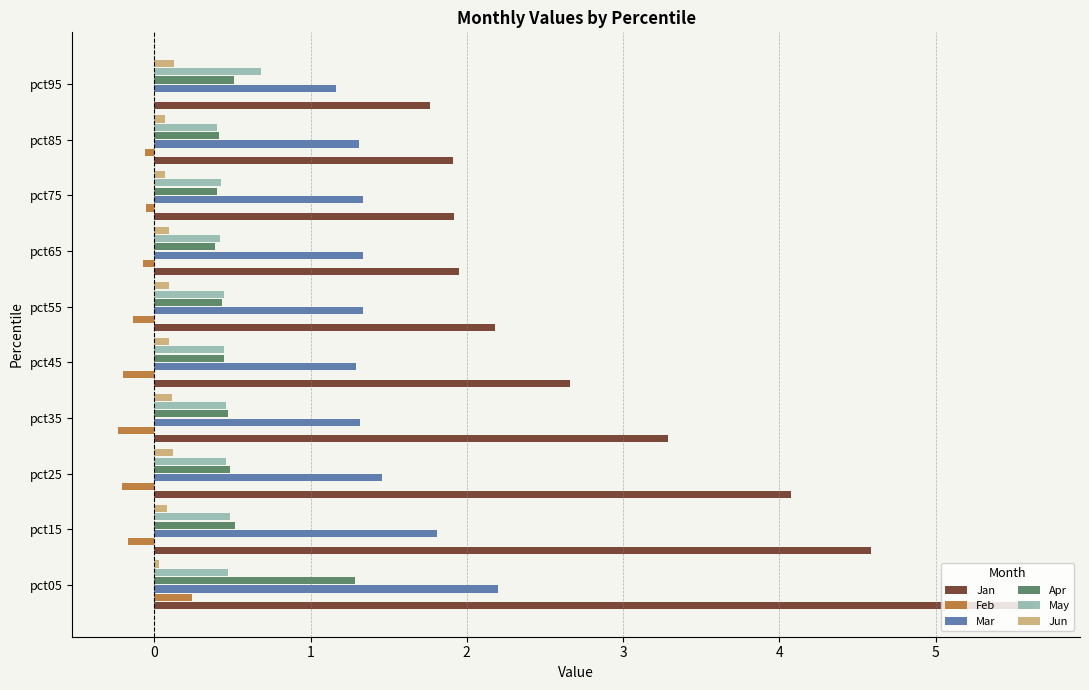

What is the maximum value for Mar?

2.2